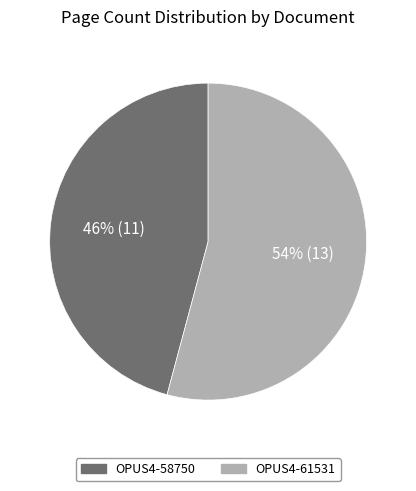

True or false: OPUS4-58750 accounts for 46% of the total.

True